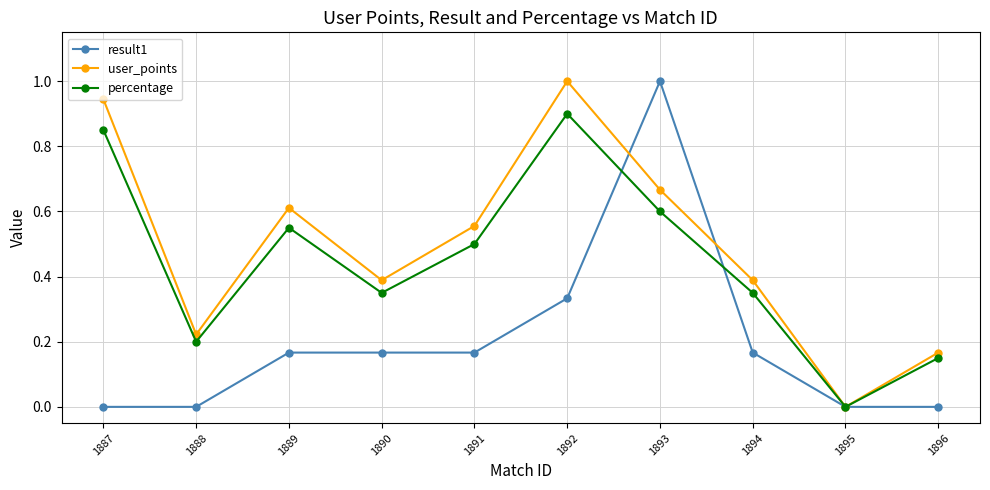

How many data points does each series have?

10